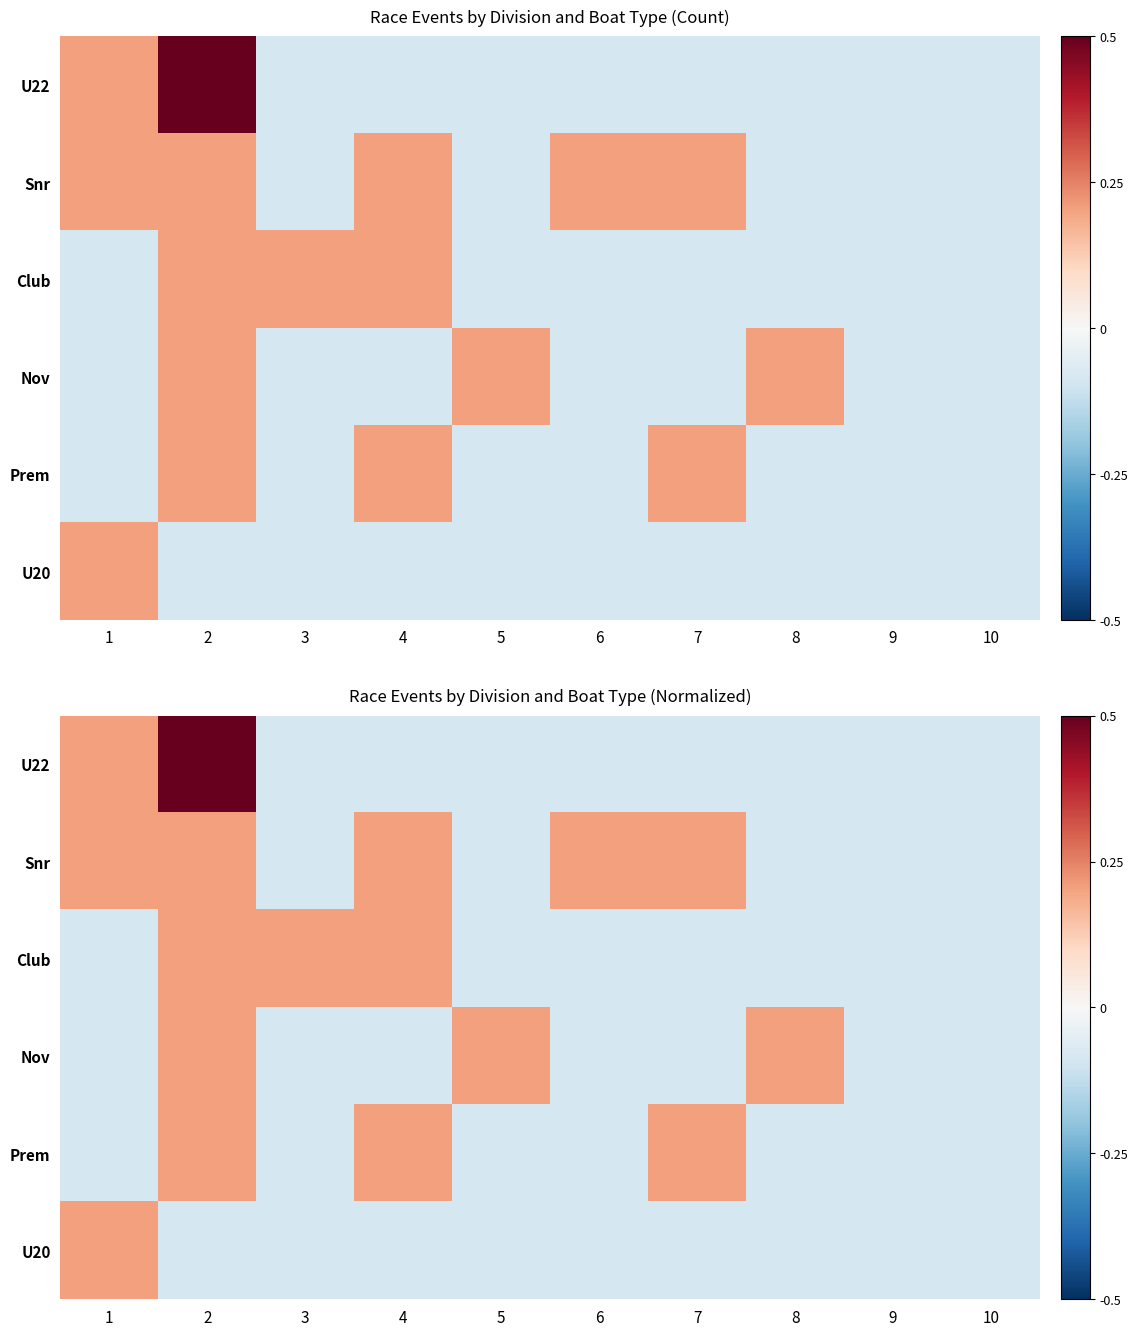

At how many categories does at least one series exceed 0?

8